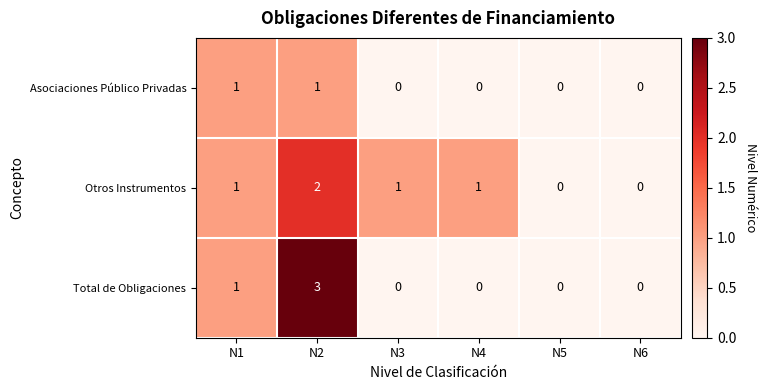

Which series has the largest total across all categories?

Otros Instrumentos